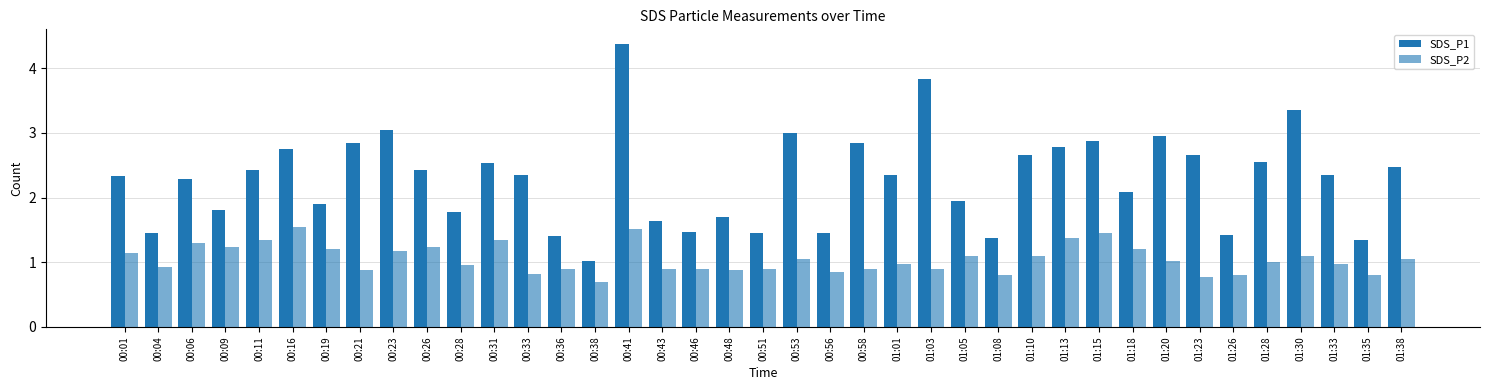

At which category is the sum across all series the highest?

00:41